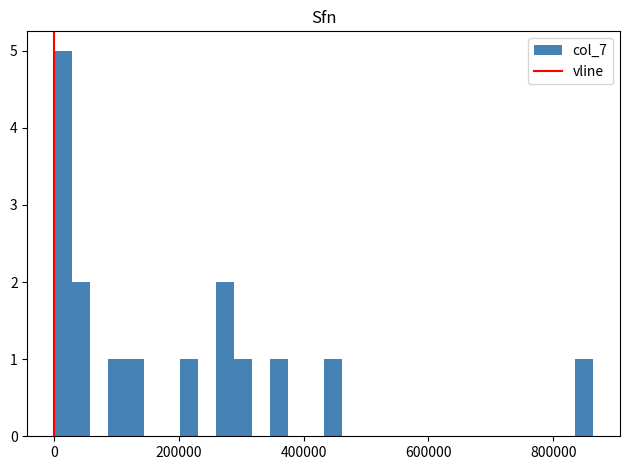

Around what value on the x-axis is the tallest bar? Give the approximate position of its centre, as read against the axis.

20000